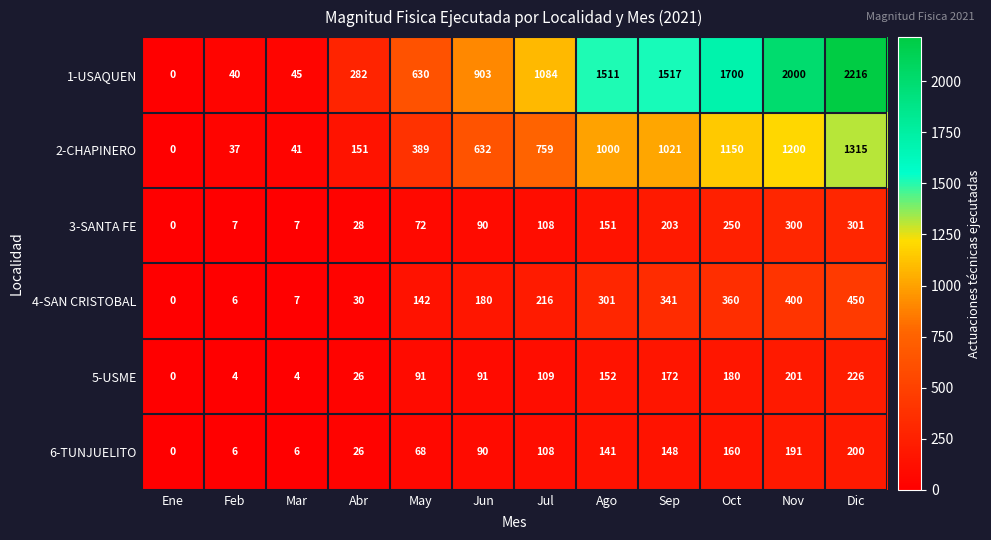

Where is 6-TUNJUELITO nearest to the value 100?

Jul